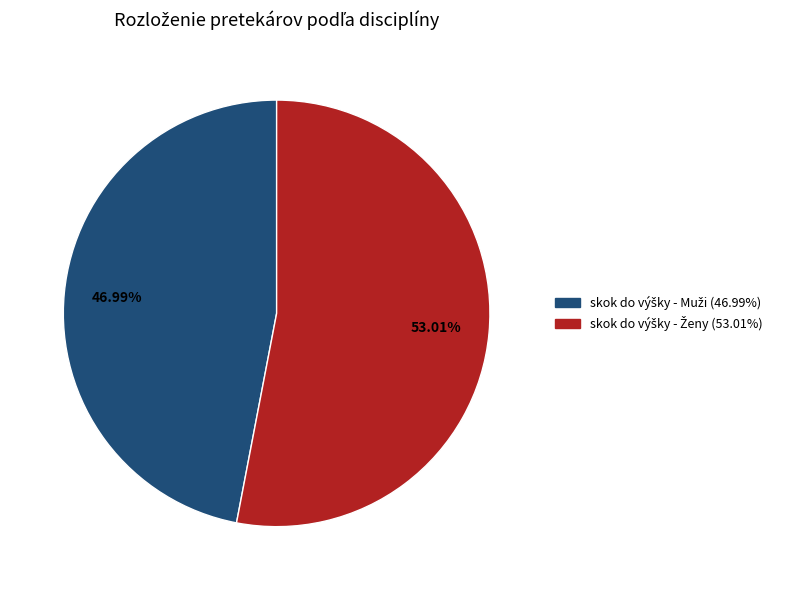

Is there any slice that represents more than half of the pie?

Yes